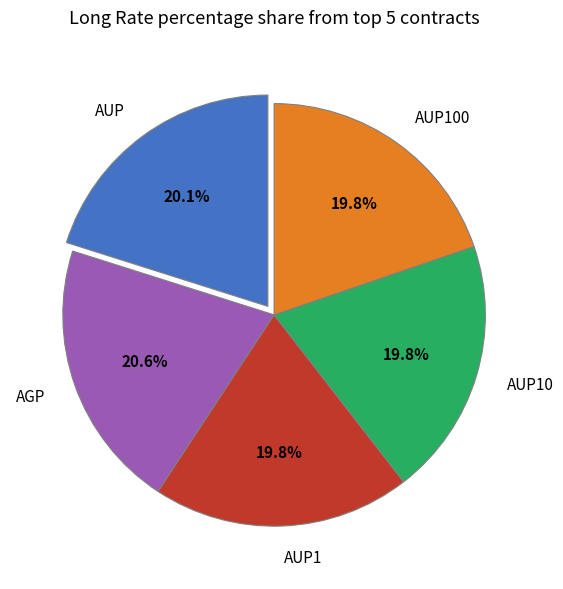

Which slice is the largest?

AGP